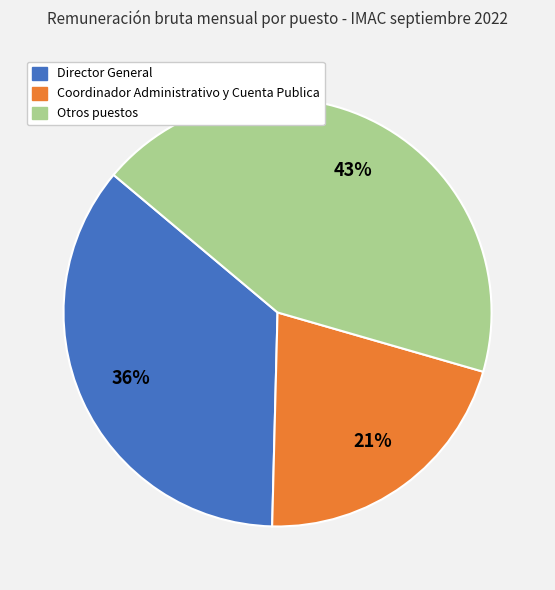

Does any single category account for the majority?

No